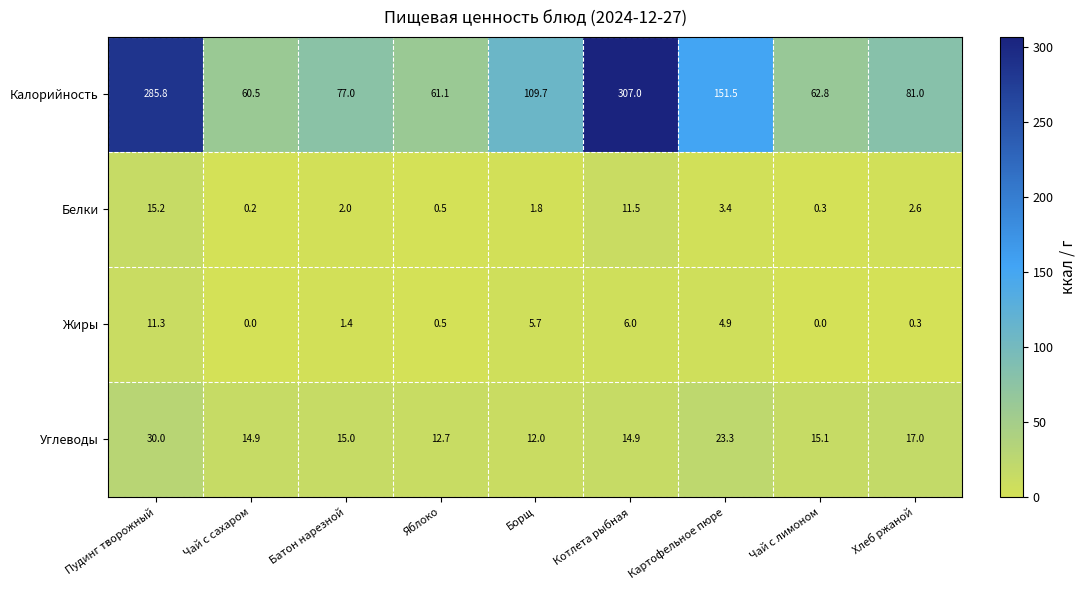

Rank the series at Чай с лимоном from highest to lowest value.

Калорийность, Углеводы, Белки, Жиры